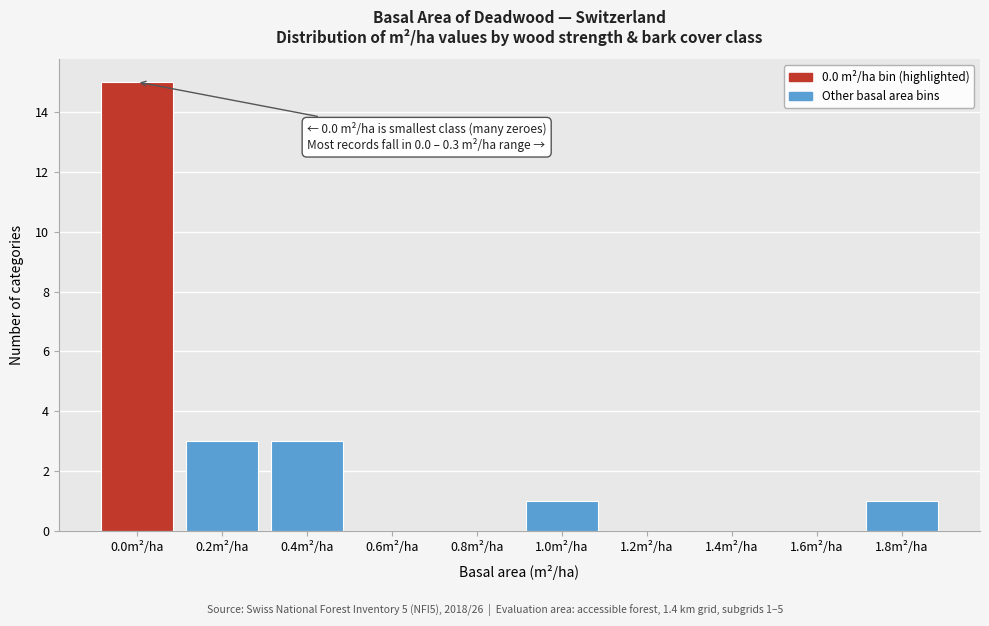

Reading left to right, transcribe all the data shown in this chart.

0.0m²/ha=15	0.2m²/ha=3	0.4m²/ha=3	0.6m²/ha=0	0.8m²/ha=0	1.0m²/ha=1	1.2m²/ha=0	1.4m²/ha=0	1.6m²/ha=0	1.8m²/ha=1